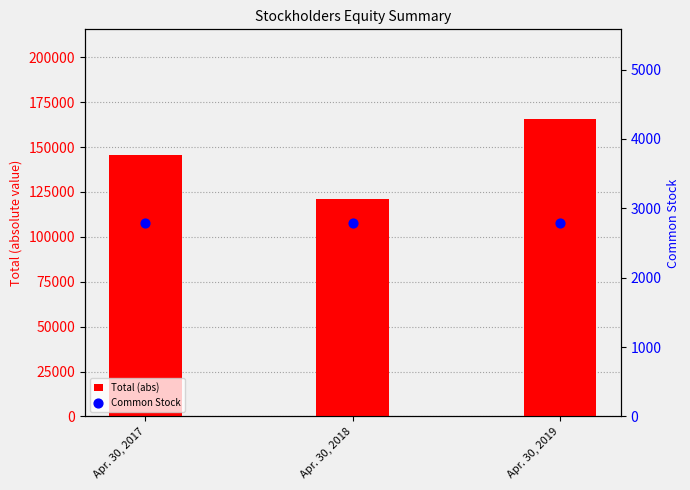

Which series has the largest total across all categories?

Total (abs)